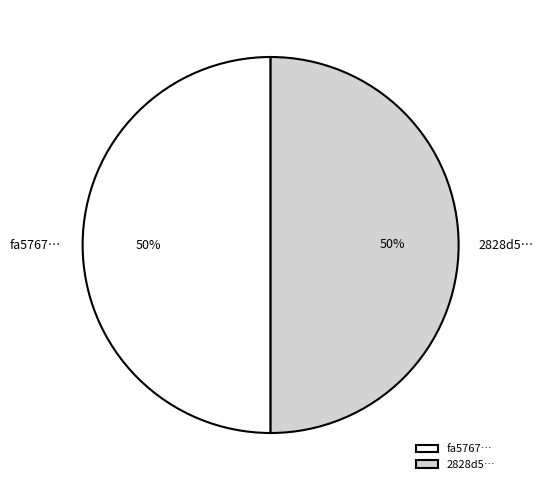

To the nearest percent, what is the combined percentage of fa5767… and 2828d5…?

100%